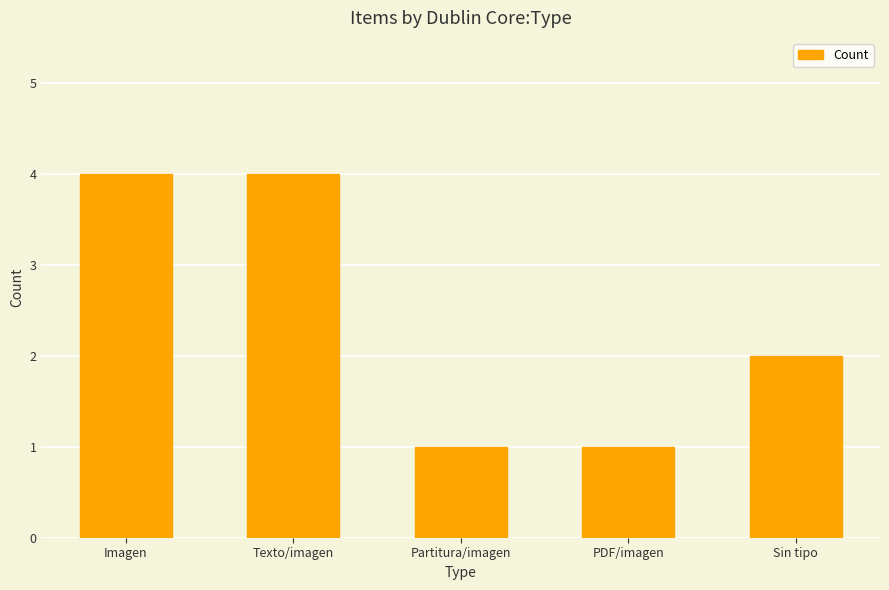

Reading left to right, extract all data points from this chart.

Imagen=4	Texto/imagen=4	Partitura/imagen=1	PDF/imagen=1	Sin tipo=2